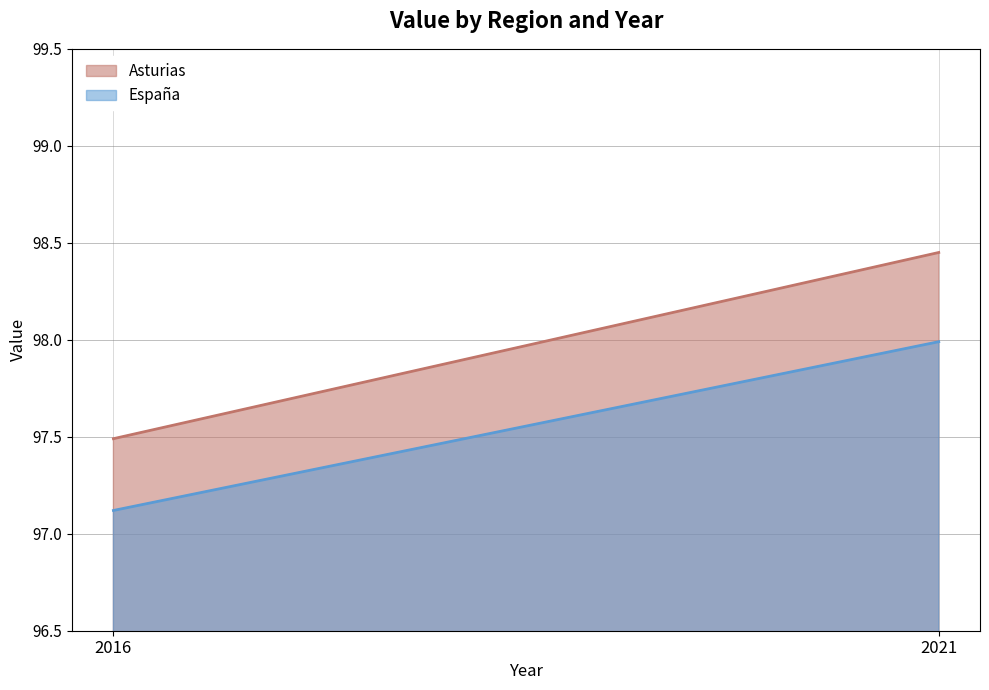

How many lines are shown in the chart?

2